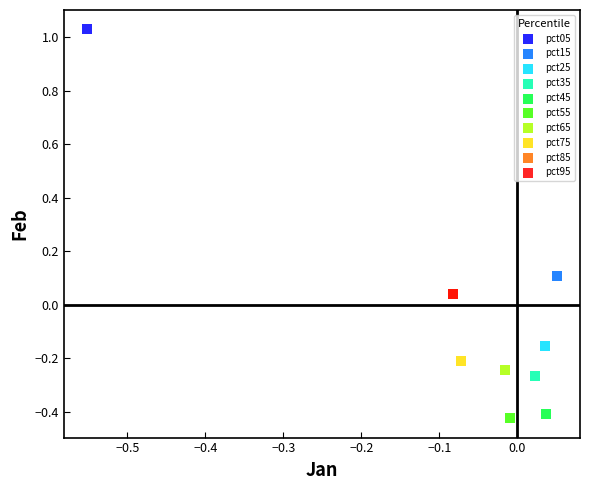

Which series contains the highest Y value?

pct05